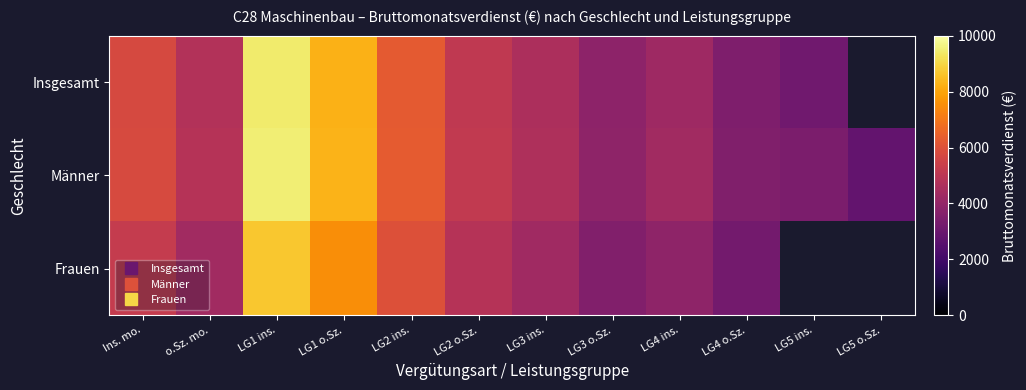

Read the Männer value at LG5 ins..

3419.0